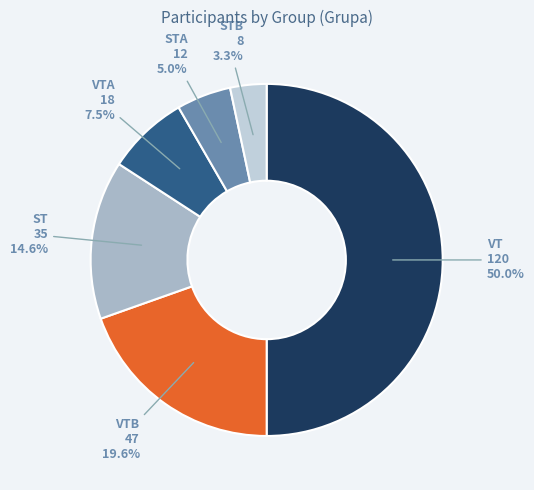

Does any single category account for the majority?

No